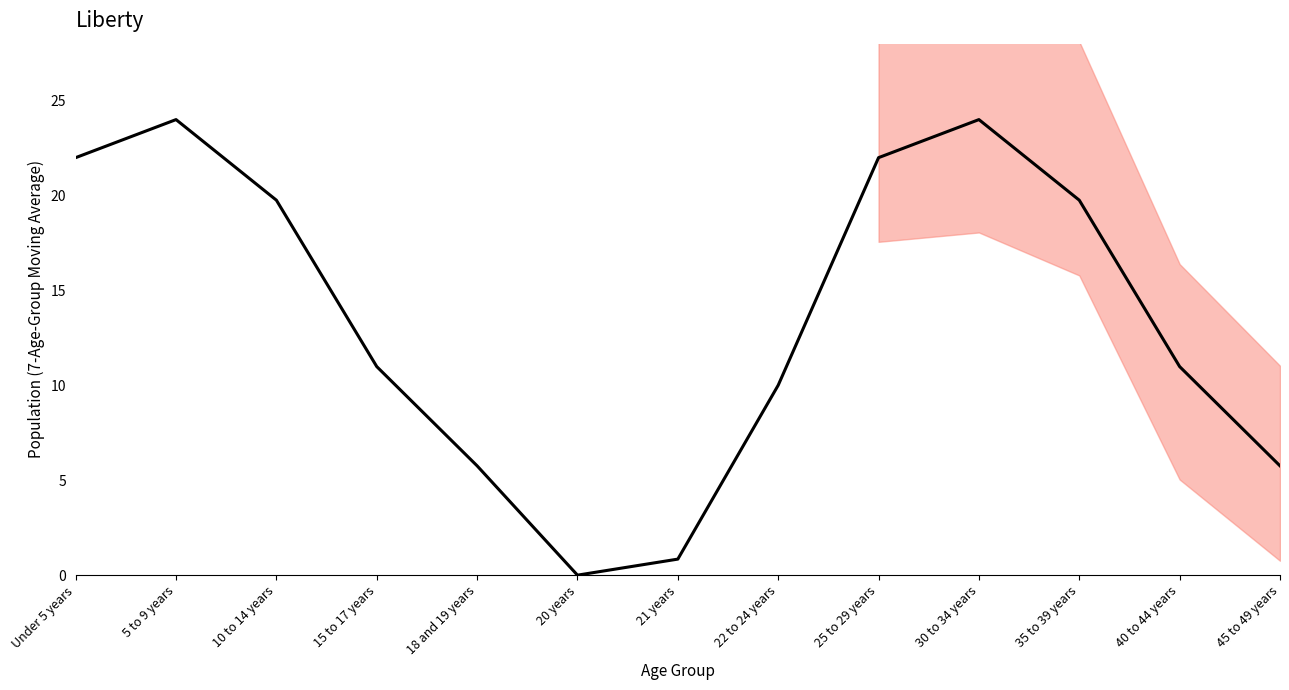

What is the sum of all values?

175.8